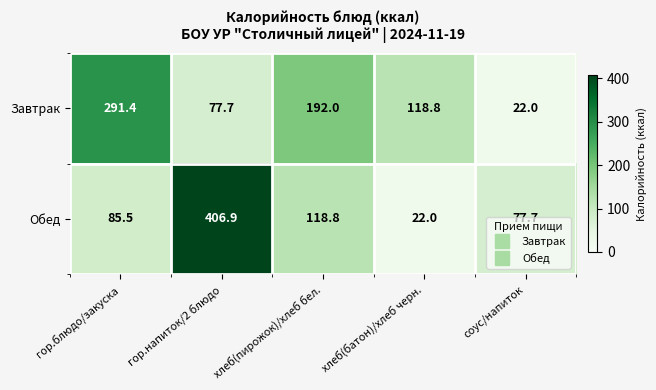

Rank the series by their maximum value, from highest to lowest.

Обед, Завтрак